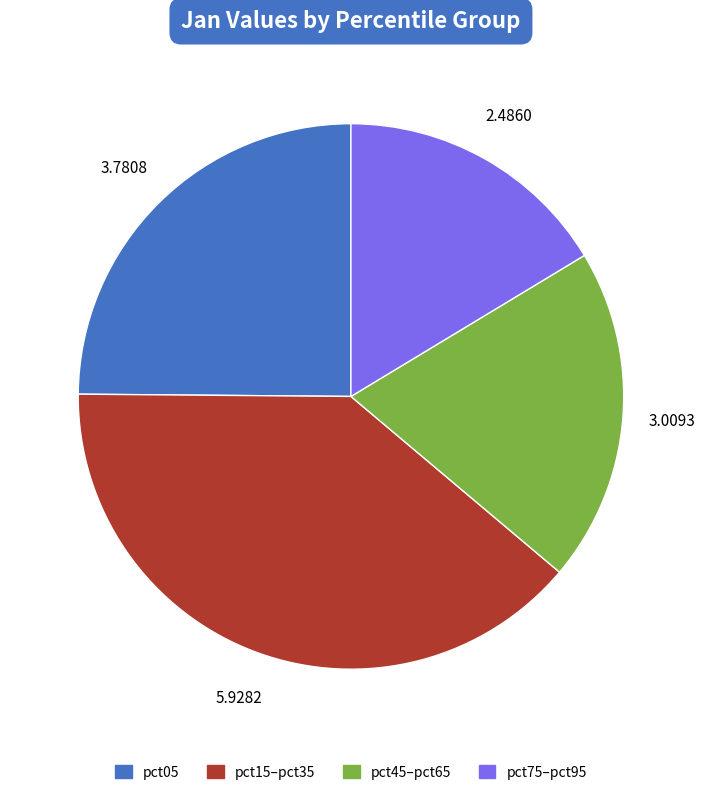

Is there any slice that represents more than half of the pie?

No